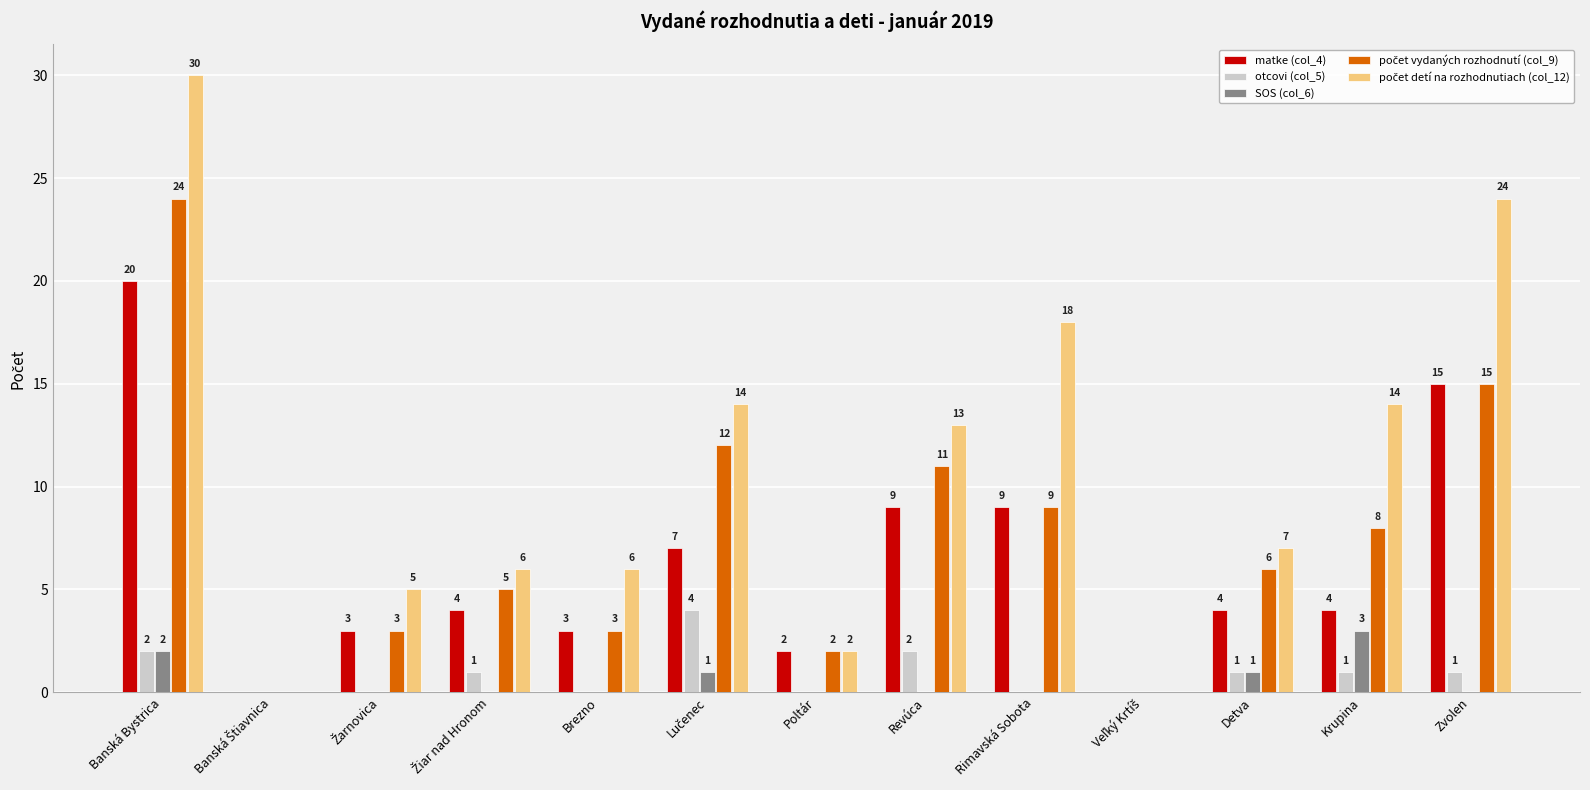

The otcovi (col_5) series shows 1 at Revúca. True or false?

False